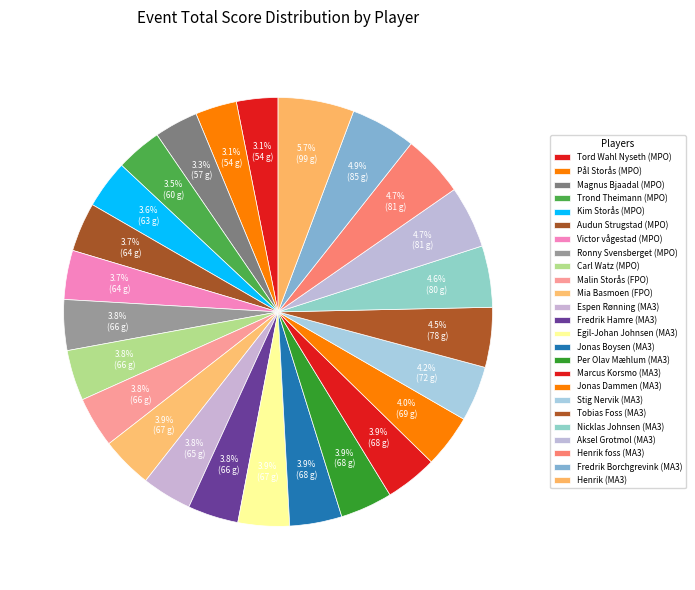

How many slices are in this pie chart?

25